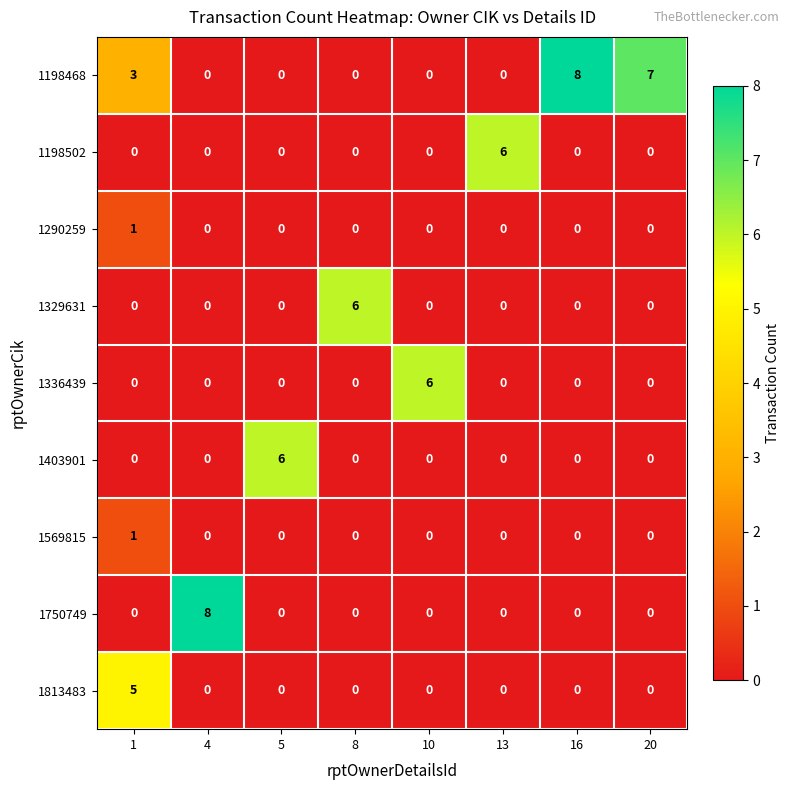

What is the spread (max minus min) of values at 10?

6